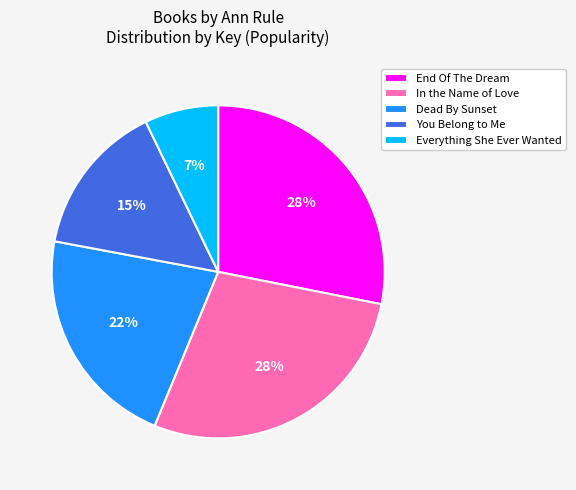

Between You Belong to Me and Dead By Sunset, which is larger?

Dead By Sunset